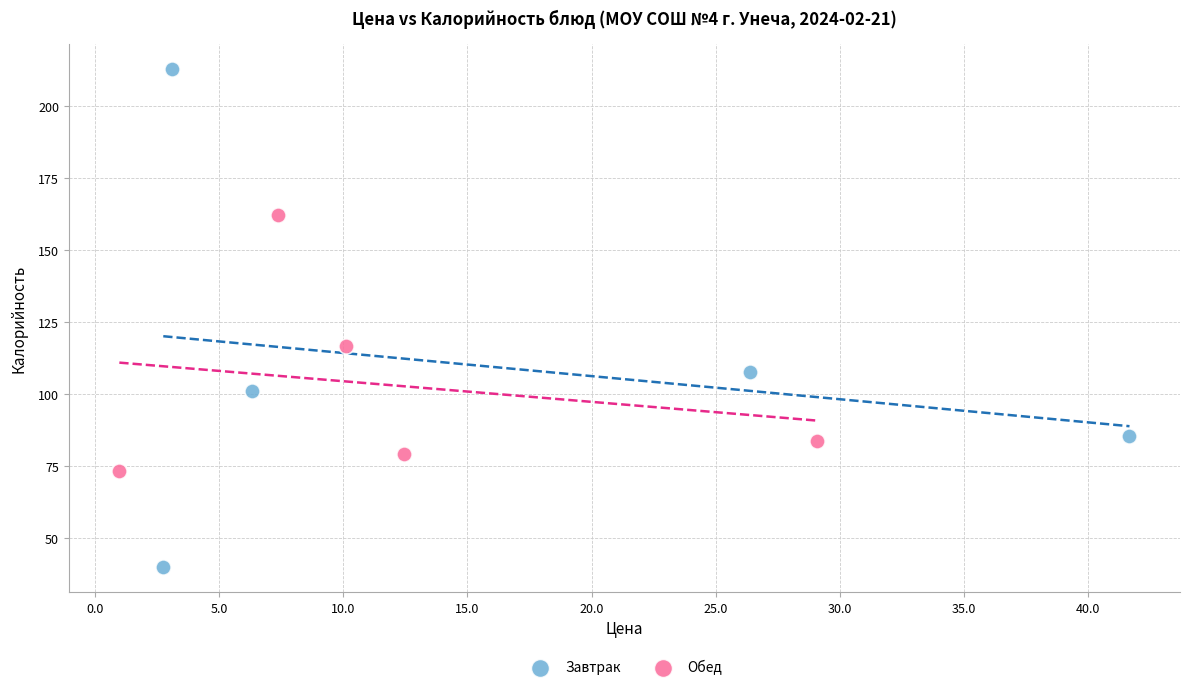

What are all the series names shown in the legend?

Завтрак, Обед